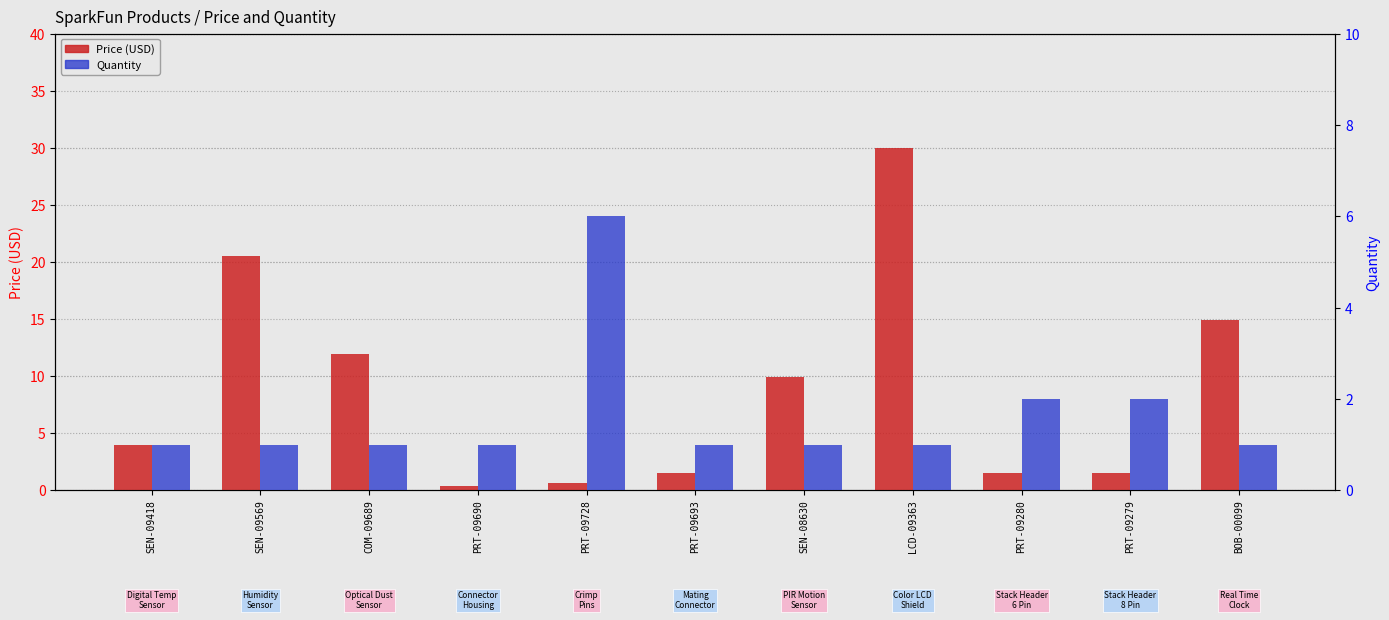

Rank the categories by Quantity value from lowest to highest.

SEN-09418, SEN-09569, COM-09689, PRT-09690, PRT-09693, SEN-08630, LCD-09363, BOB-00099, PRT-09280, PRT-09279, PRT-09728